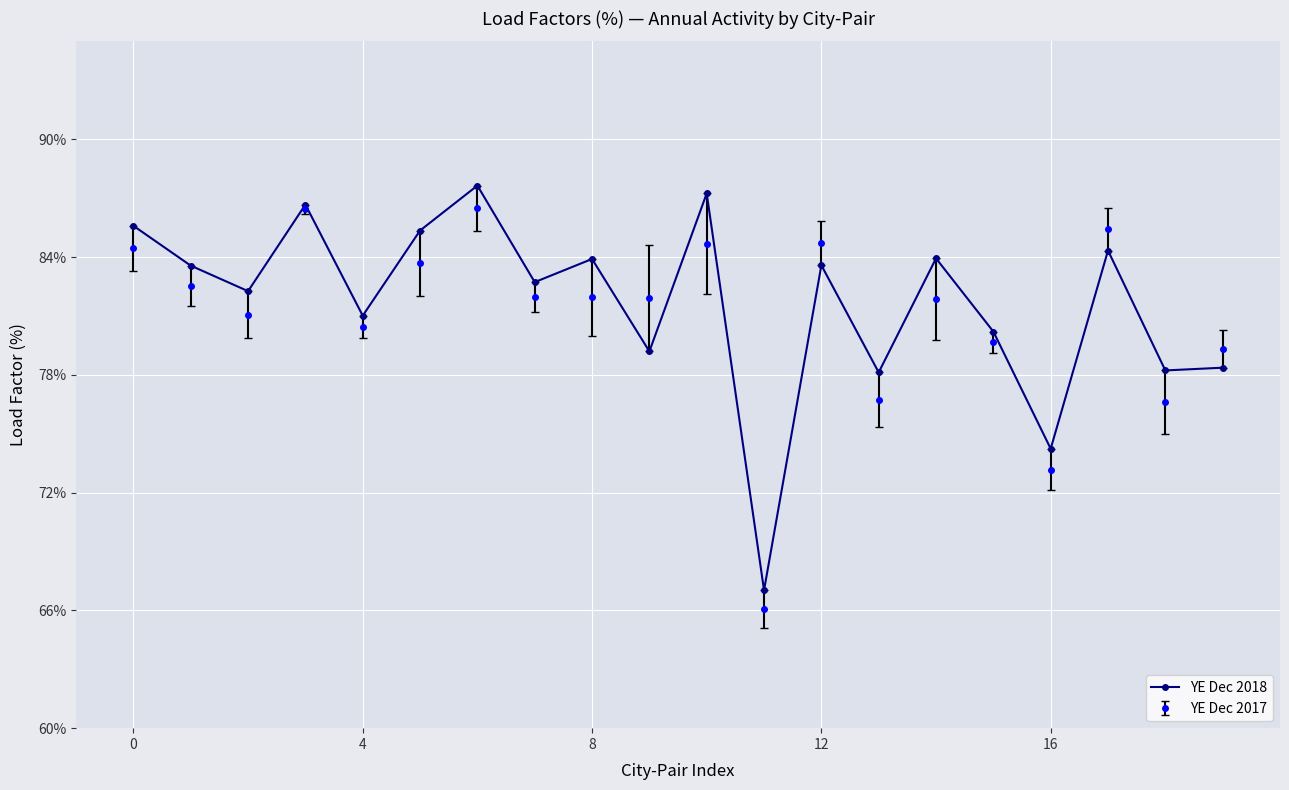

What is the minimum value shown in the chart?

66.1